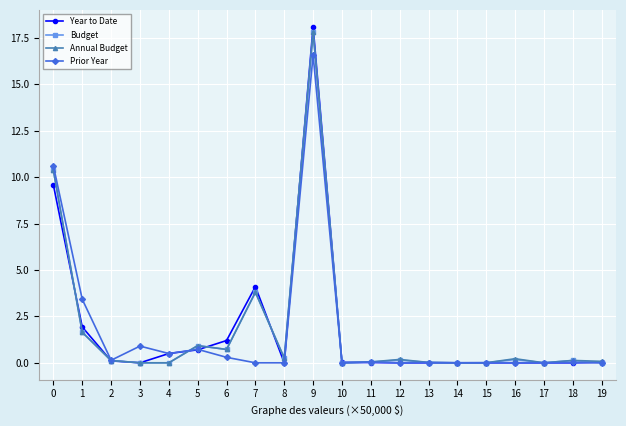

How many categories are shown in the chart?

20